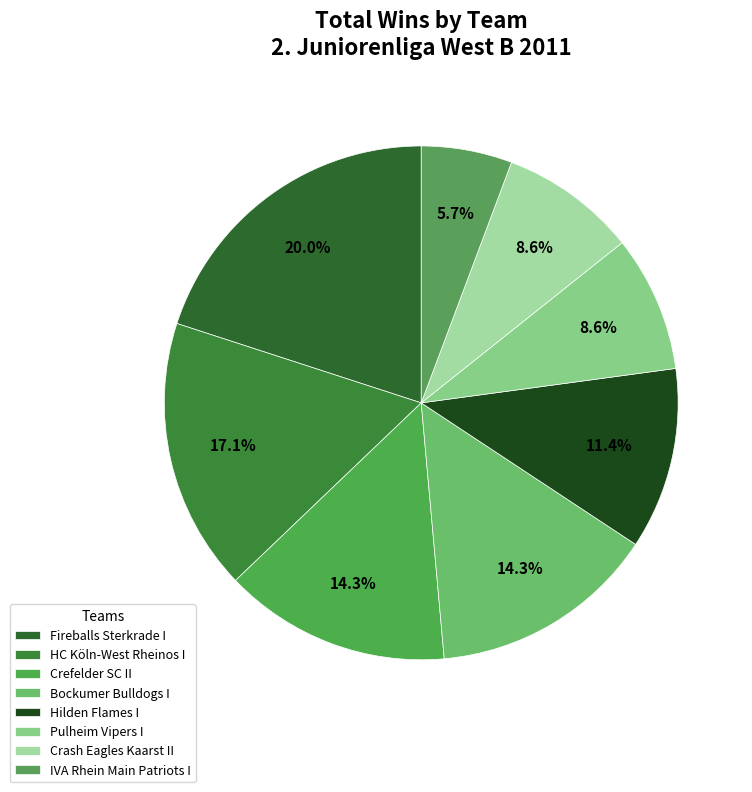

Rank the categories by value from highest to lowest.

Fireballs Sterkrade I, HC Köln-West Rheinos I, Crefelder SC II, Bockumer Bulldogs I, Hilden Flames I, Pulheim Vipers I, Crash Eagles Kaarst II, IVA Rhein Main Patriots I